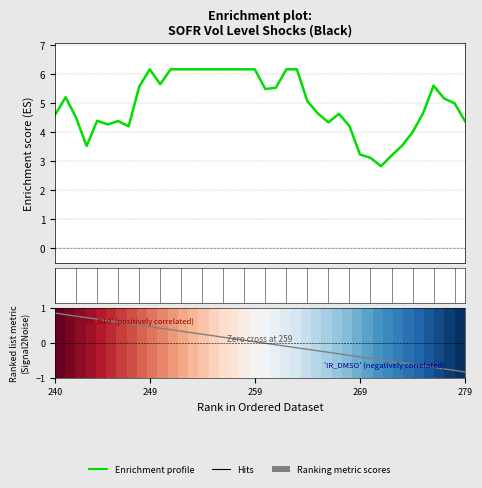

How many lines are shown in the chart?

2